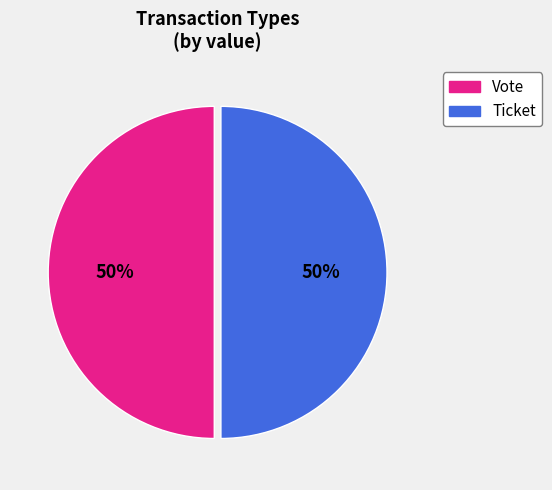

Approximately how many times larger is the value at Vote compared to Ticket?

1.0